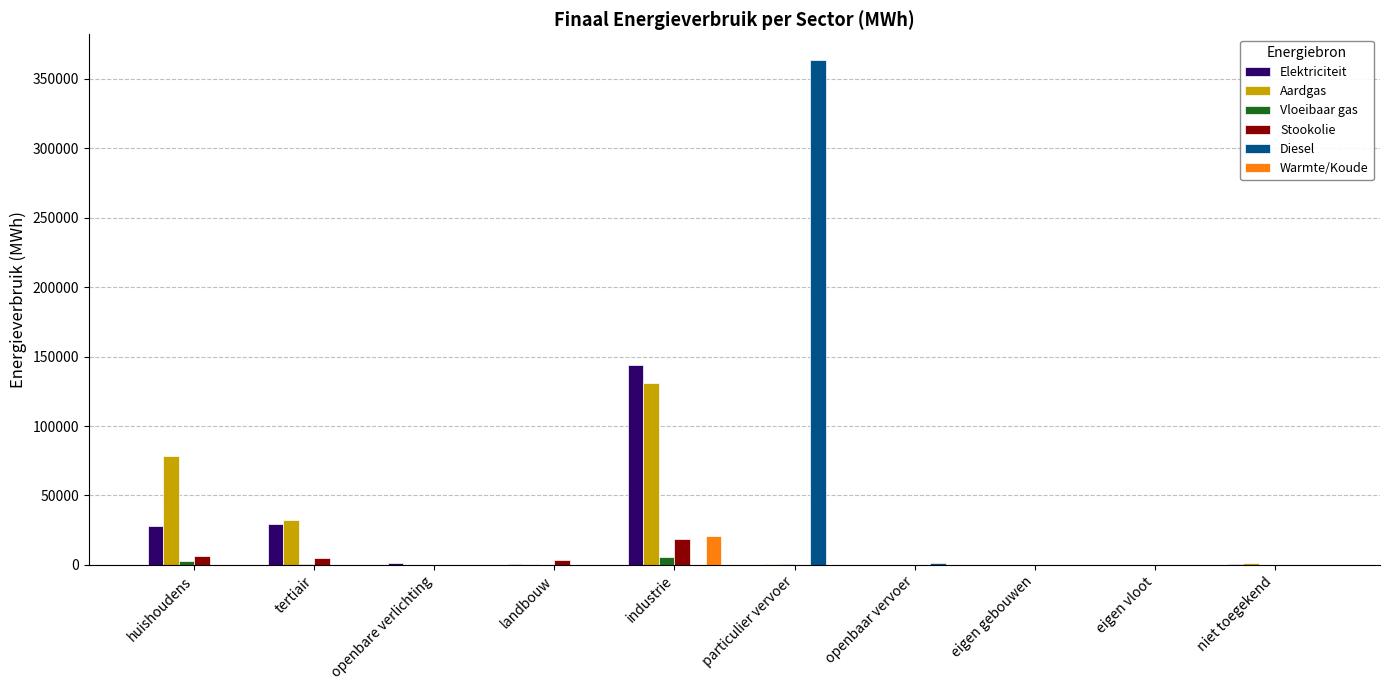

What is the sum of all Aardgas values?

244048.9